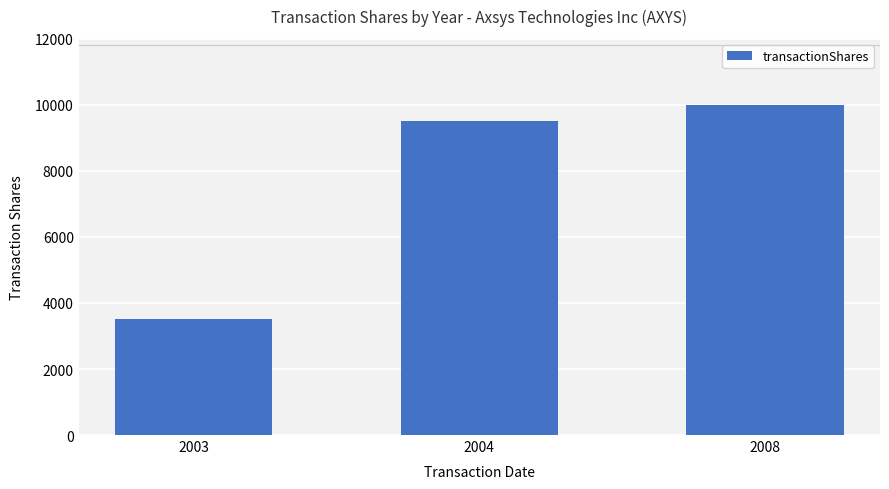

Rank the categories by value from highest to lowest.

2008, 2004, 2003